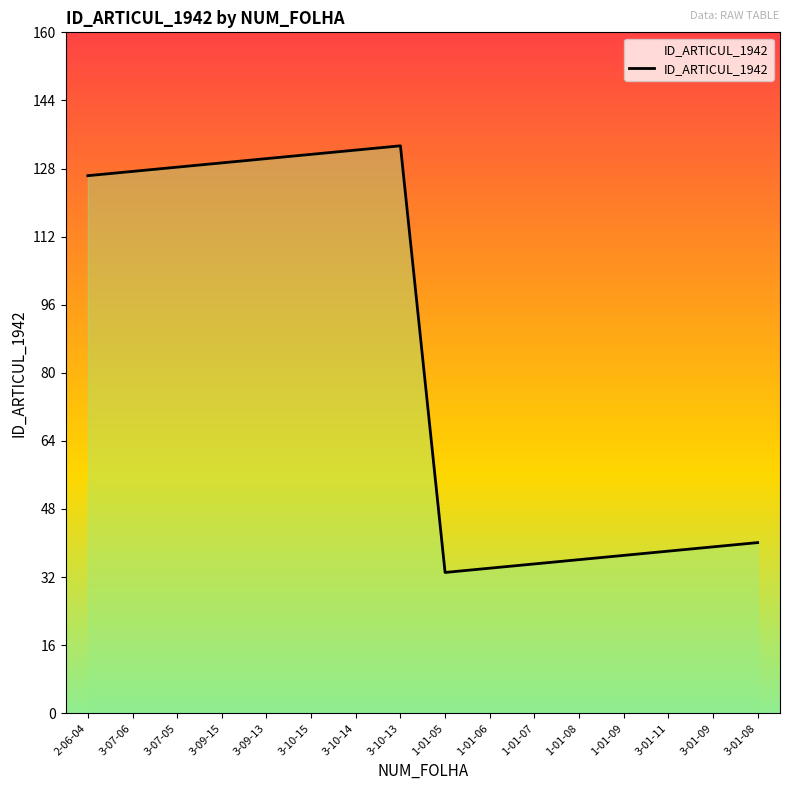

At which category does the chart reach its minimum across all series?

1-01-05